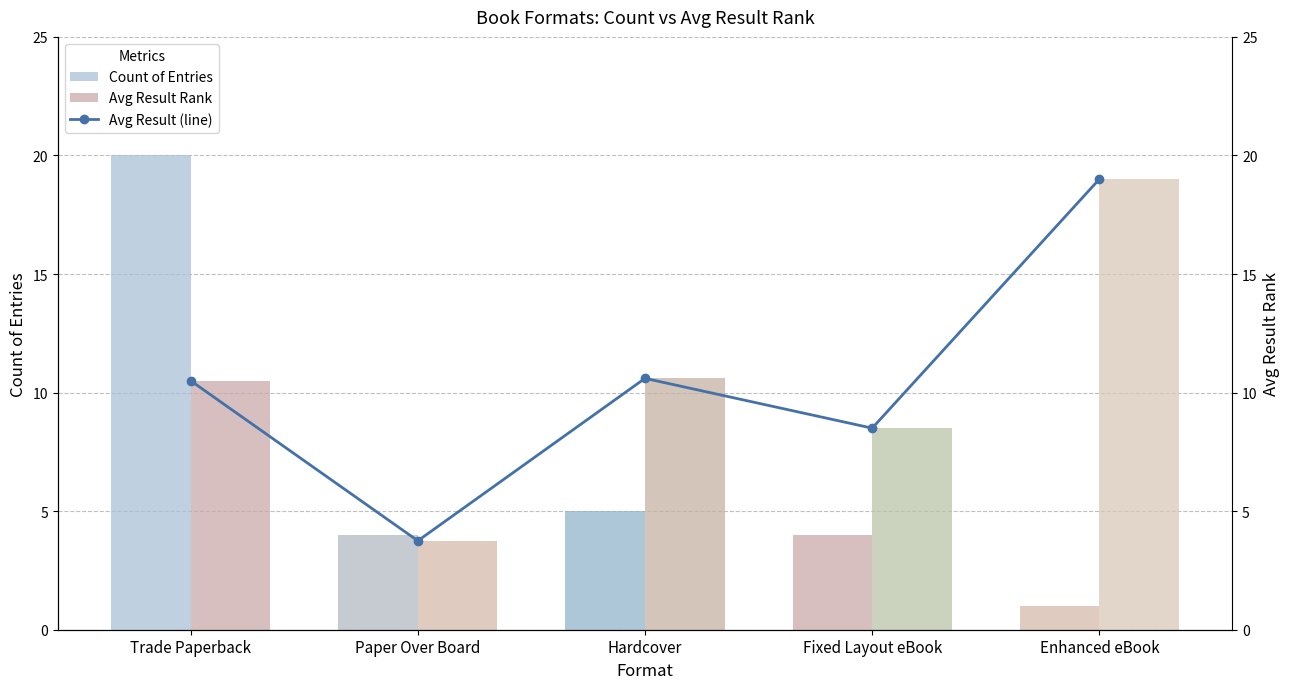

List the series in order of their peak value, lowest first.

Avg Result Rank, Avg Result (line), Count of Entries